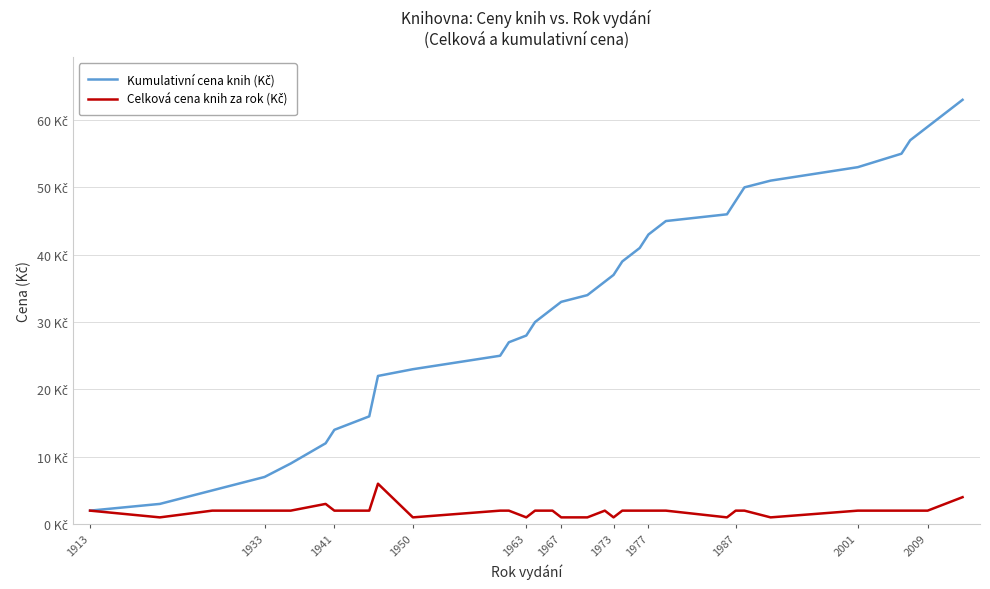

Is this an area chart (filled region under the line)?

No